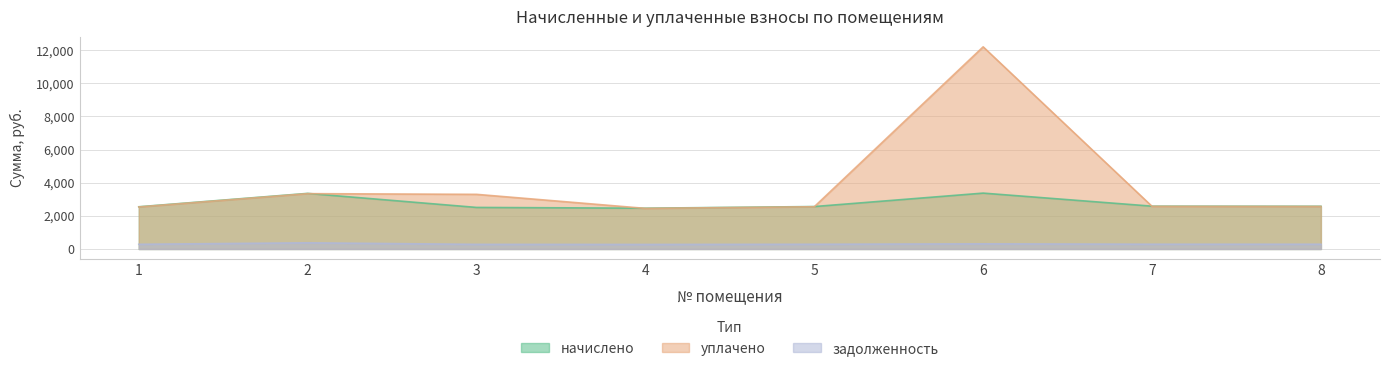

Reading left to right, what are all the values shown in this chart?

начислено: 1=2548.6	2=3356.6	3=2509.0	4=2462.4	5=2562.2	6=3373.8	7=2585.5	8=2579.0
уплачено: 1=2536.8	2=3341.1	3=3298.9	4=2451.0	5=2550.3	6=12206.6	7=2573.6	8=2567.1
задолженность: 1=283.2	2=373.0	3=278.8	4=273.6	5=284.7	6=311.1	7=287.3	8=286.6